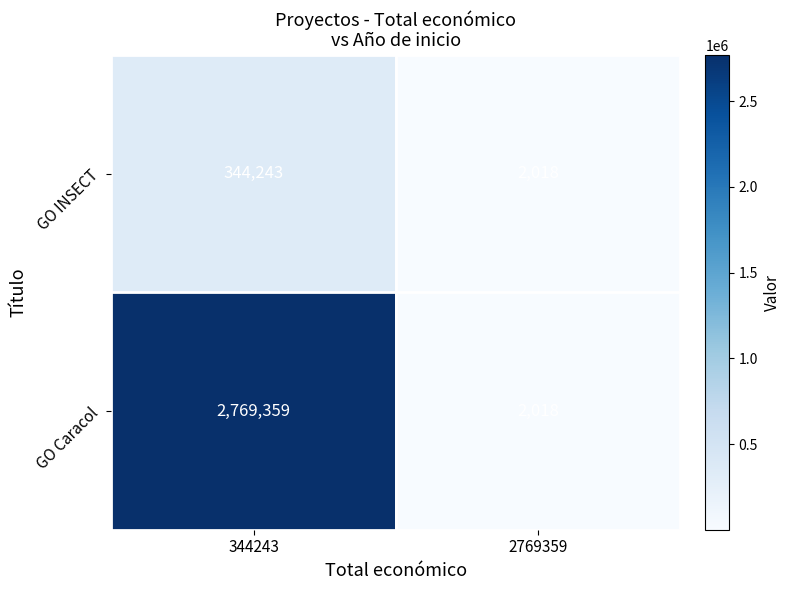

What is the minimum value shown in the chart?

2018